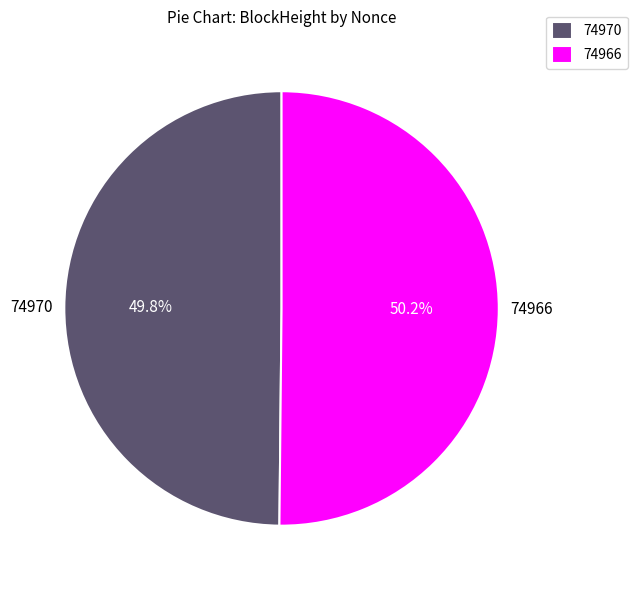

Is there any slice that represents more than half of the pie?

Yes